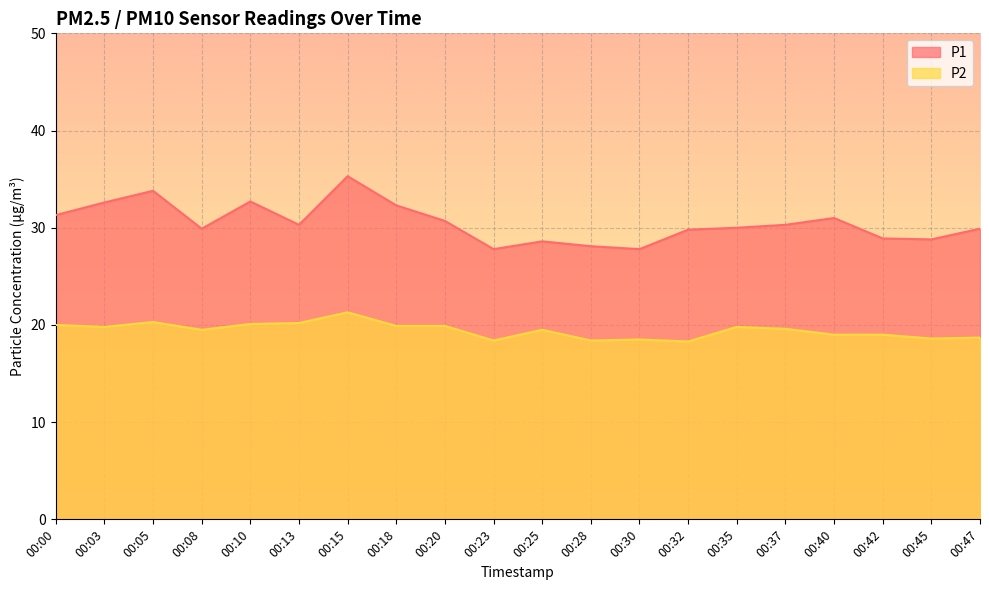

What is the value of the P1 point at the 17th from the left?

31.0